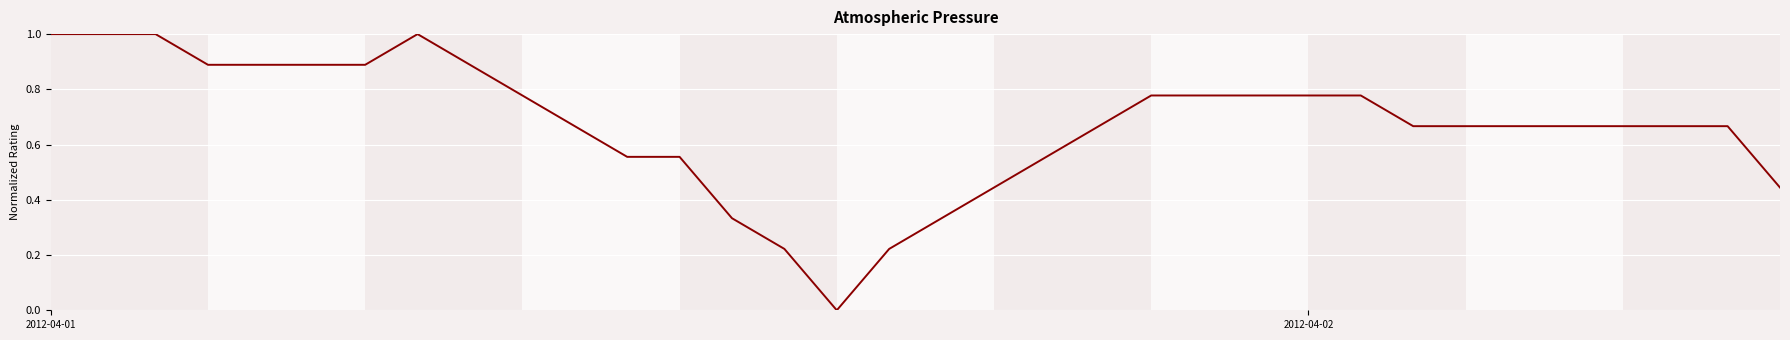

What is the difference between the maximum and minimum values?

1.0